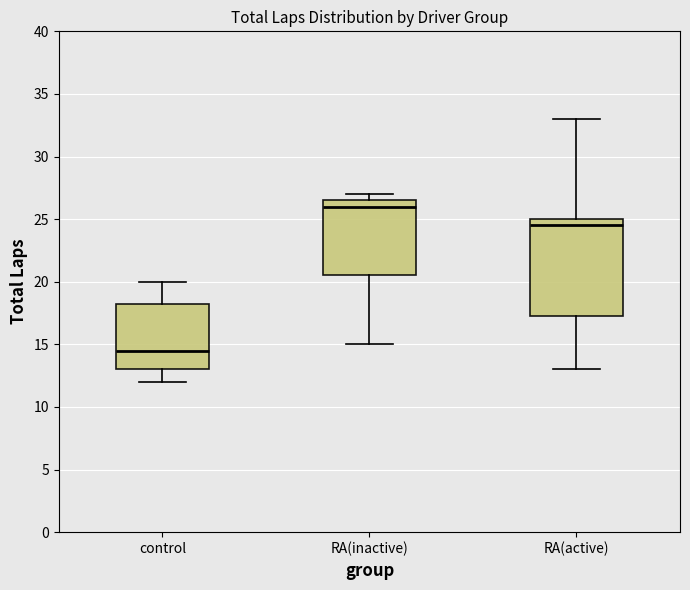

Where is the upper edge of the box for control on the y-axis? The values are not printed on the chart, so give them approximately, as read against the axis.

18.5